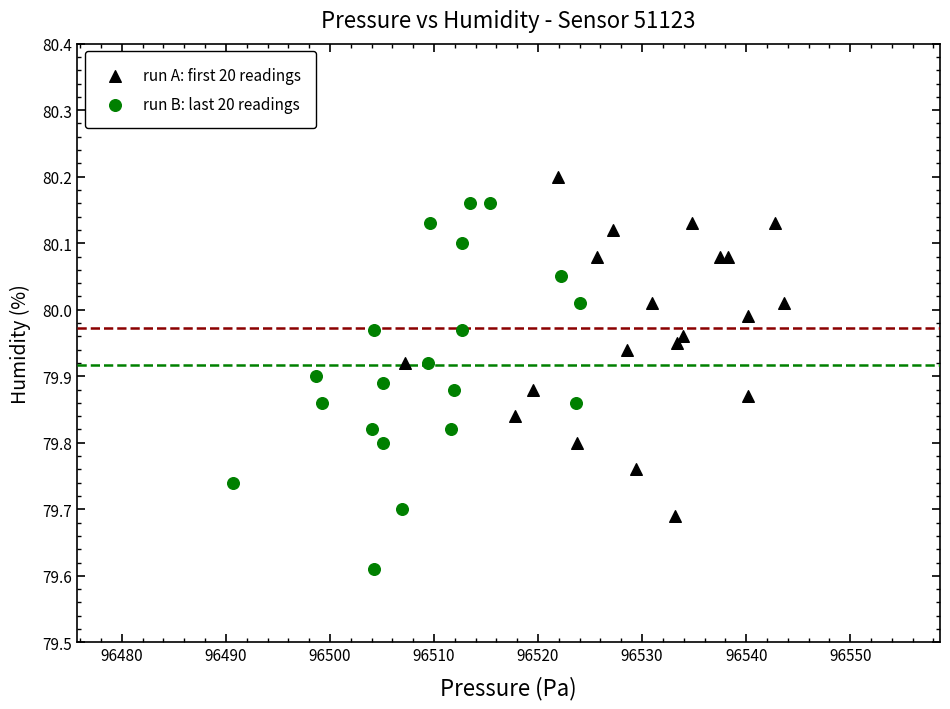

Which series contains the lowest Y value?

run B: last 20 readings